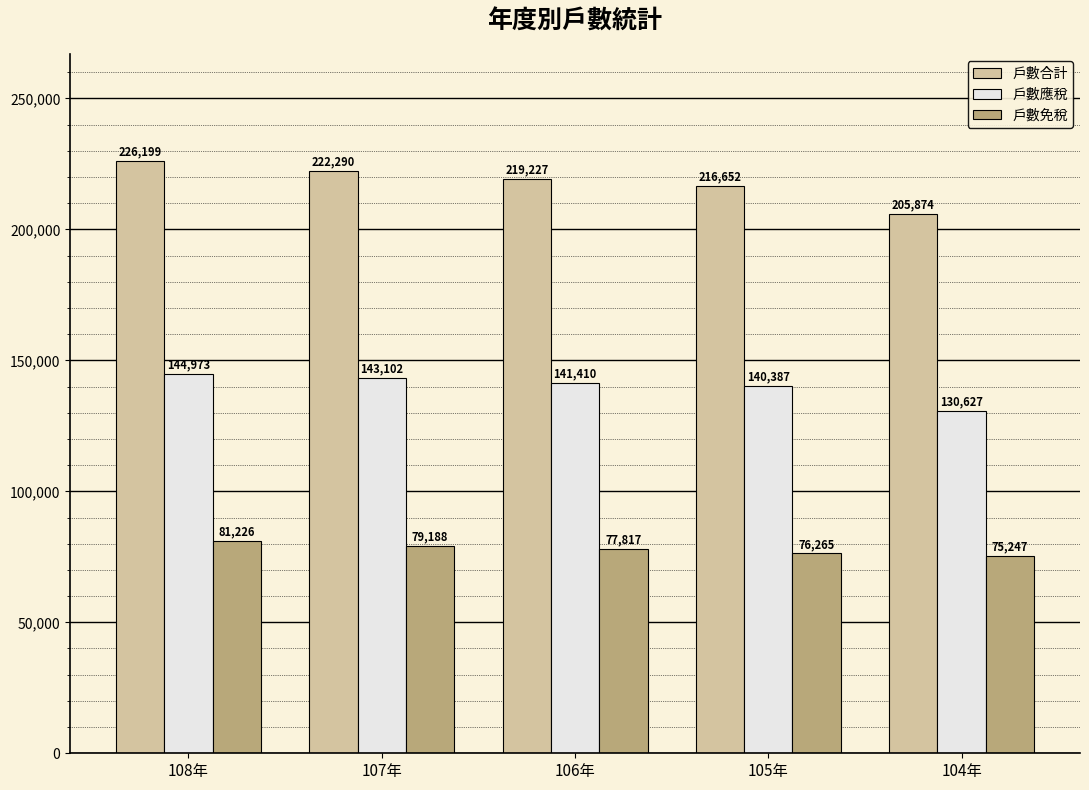

Count the number of data series in this chart.

3